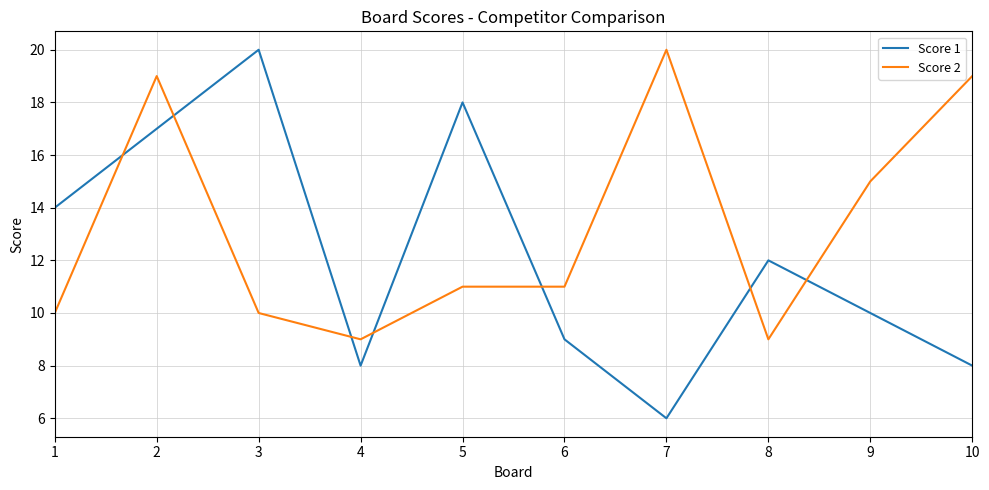

What is the difference between the maximum and minimum values in the Score 1 series?

14